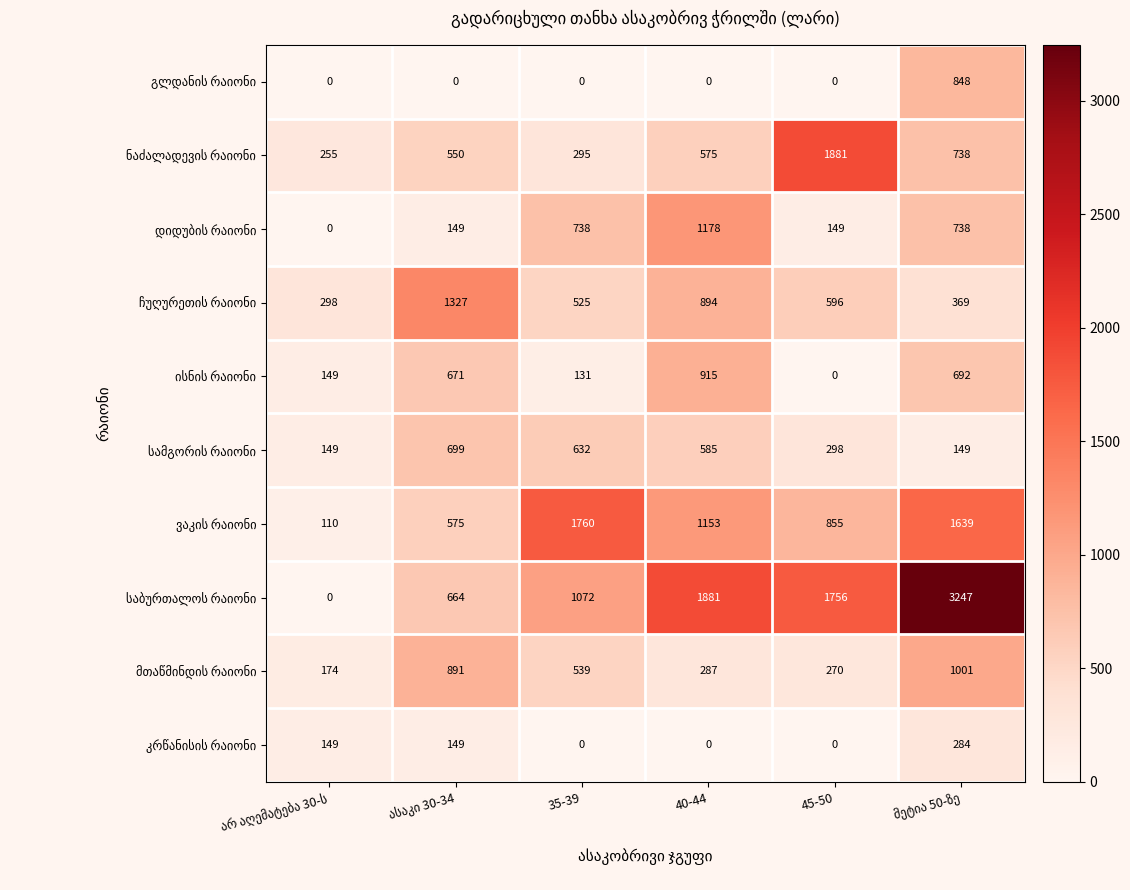

At how many categories does at least one series exceed 55?

6